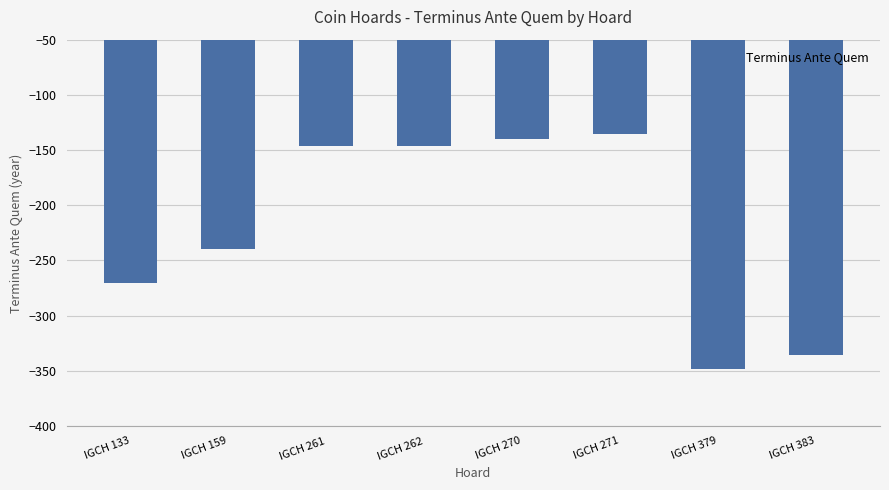

What is the difference between the maximum and second lowest values?

201